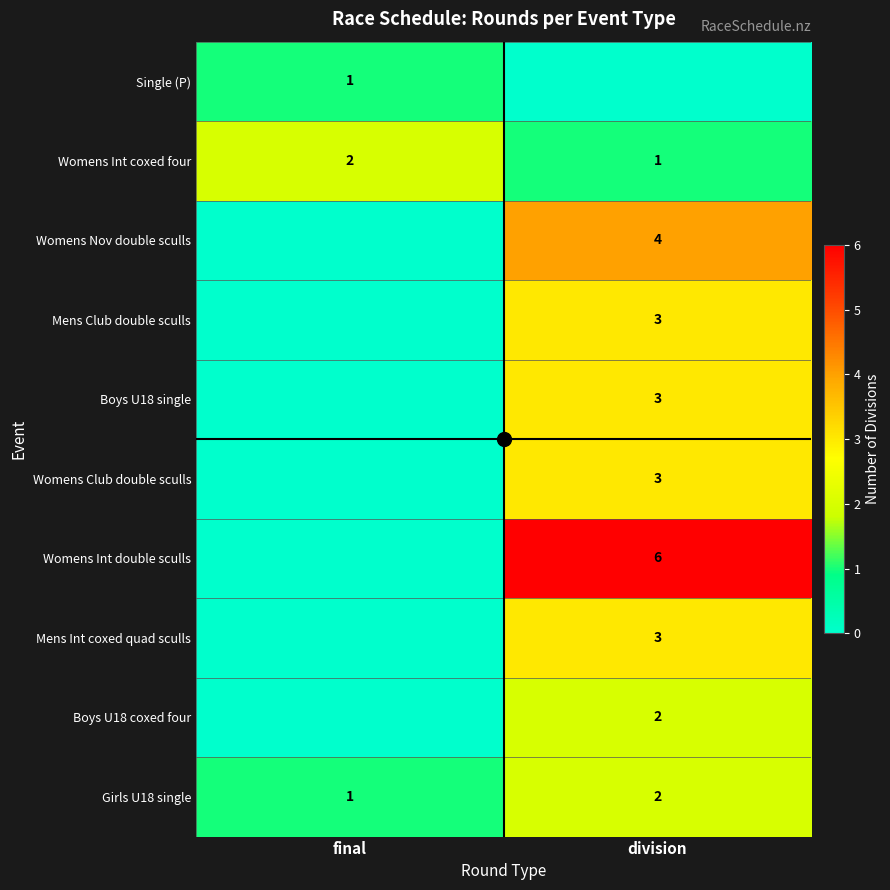

The value of Mens Club double sculls at division is 3. True or false?

True